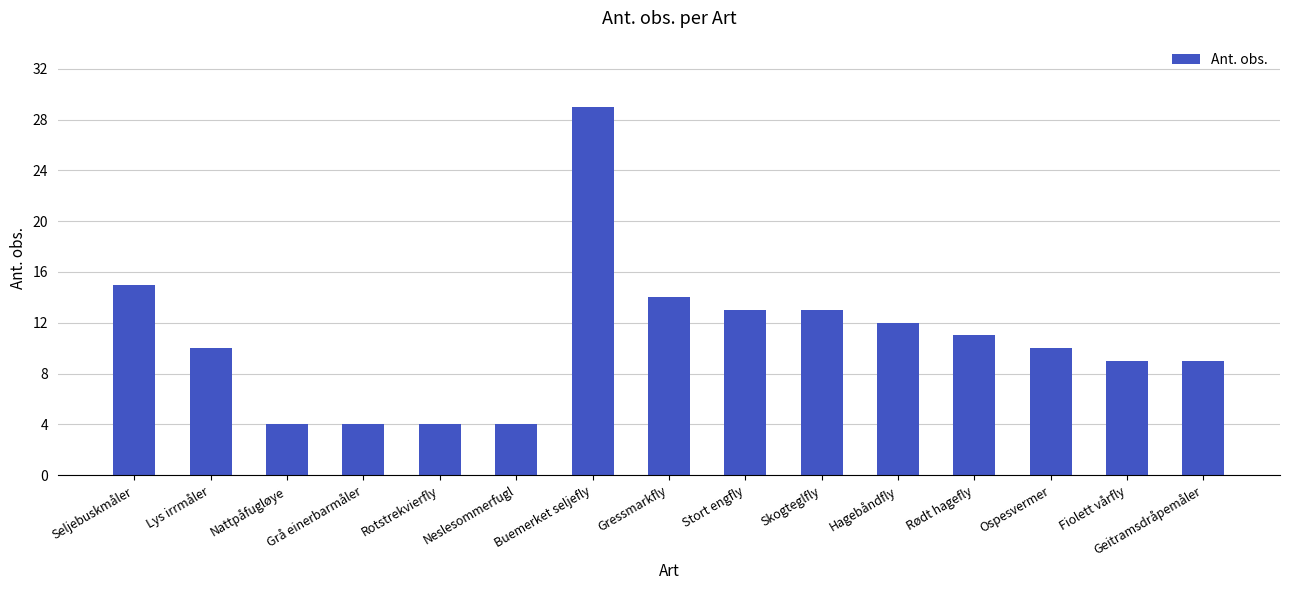

How many data points does each series have?

15